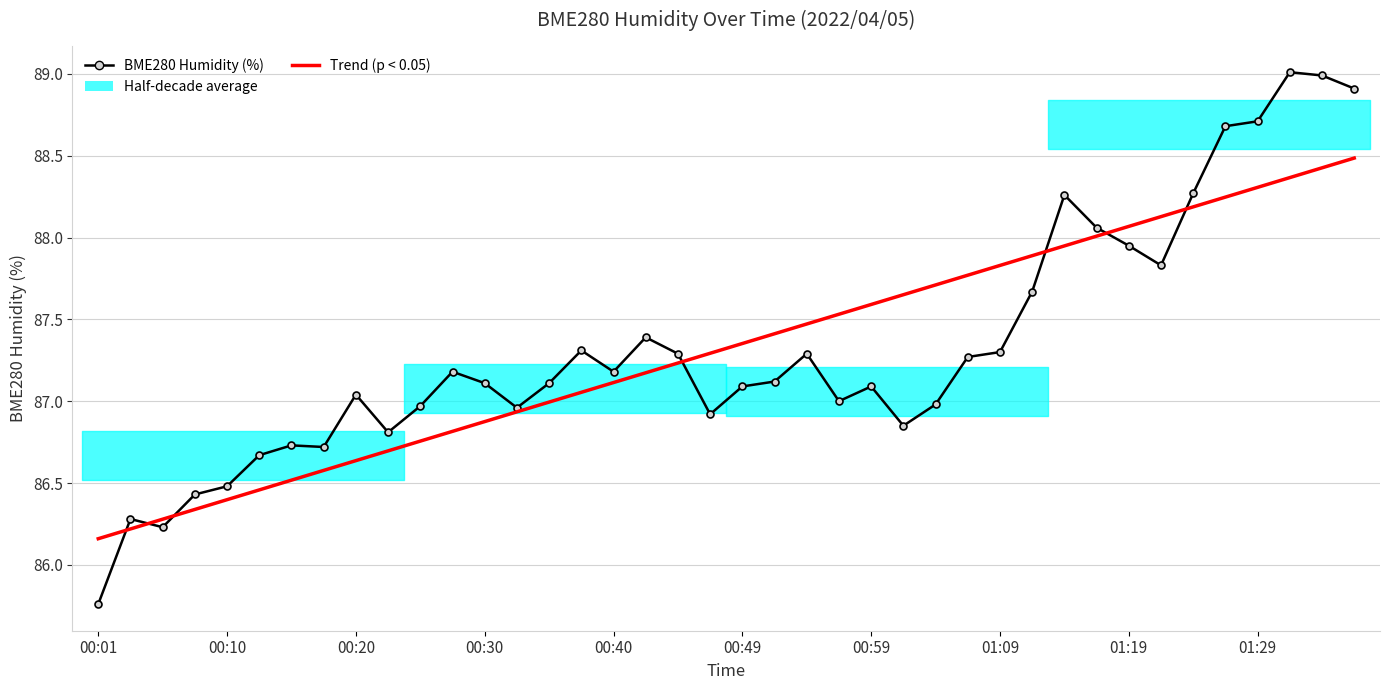

Count the number of data series in this chart.

2